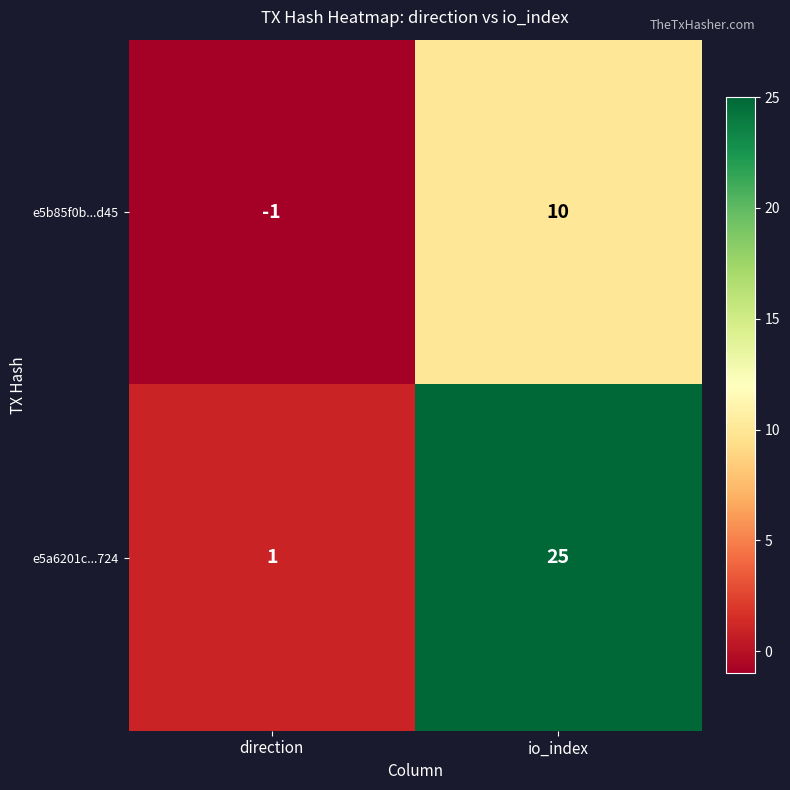

How many series are shown in this chart?

2